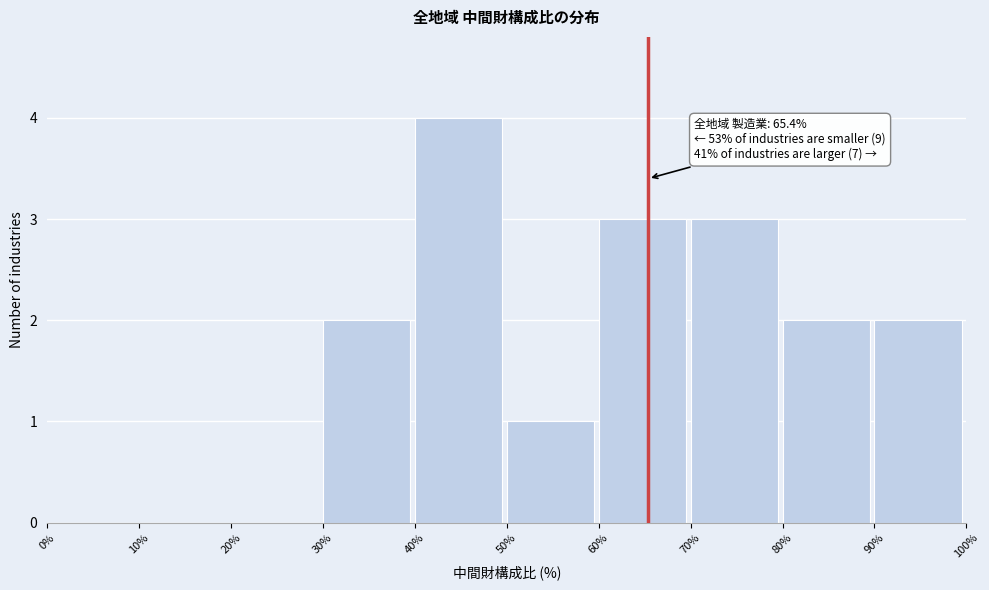

Over which range of the x-axis is the bar tallest?

40% to 50%